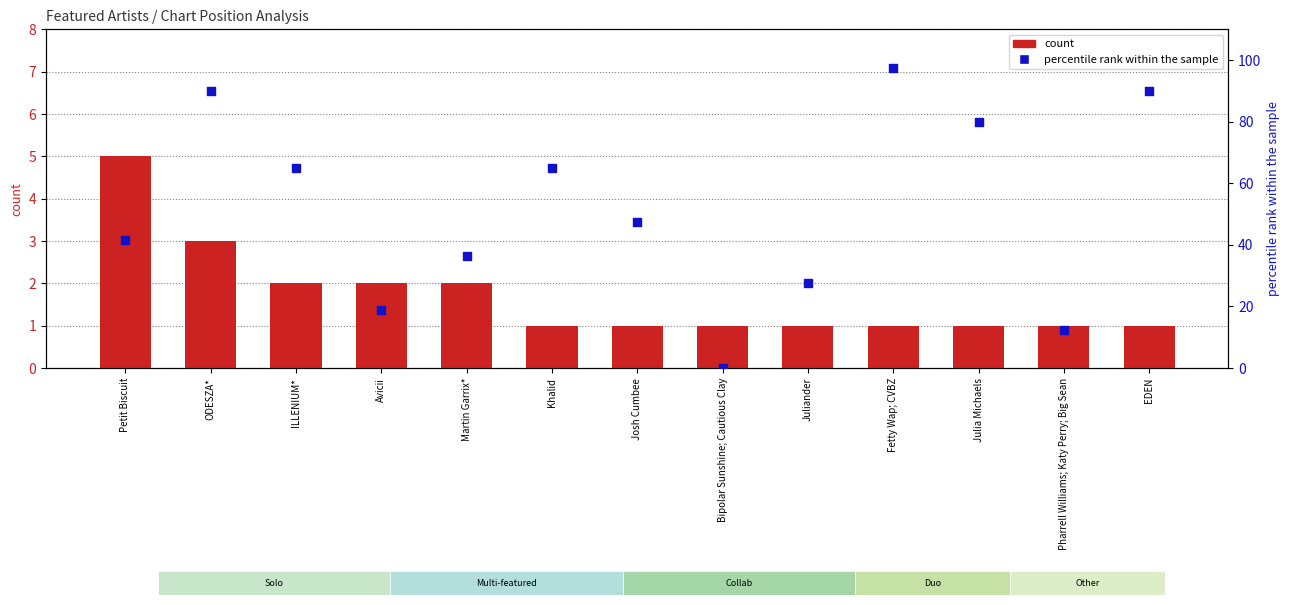

Which series has the largest total across all categories?

percentile rank within the sample